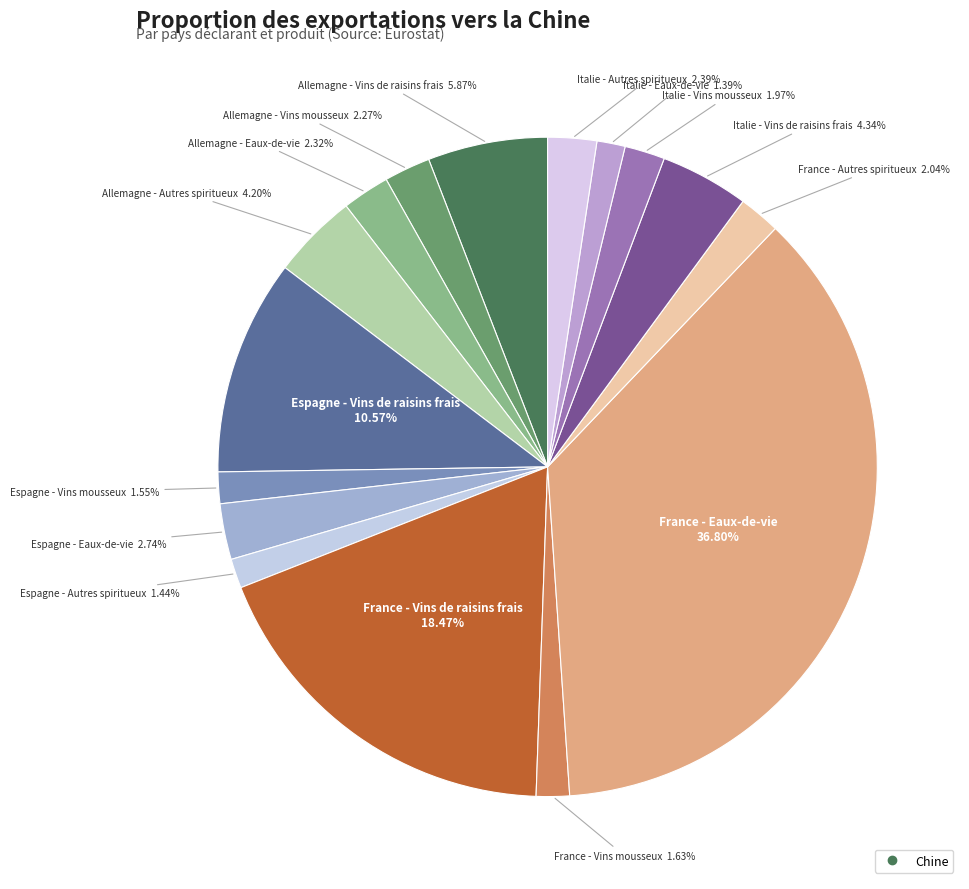

Which slice is the largest?

France - Eaux-de-vie